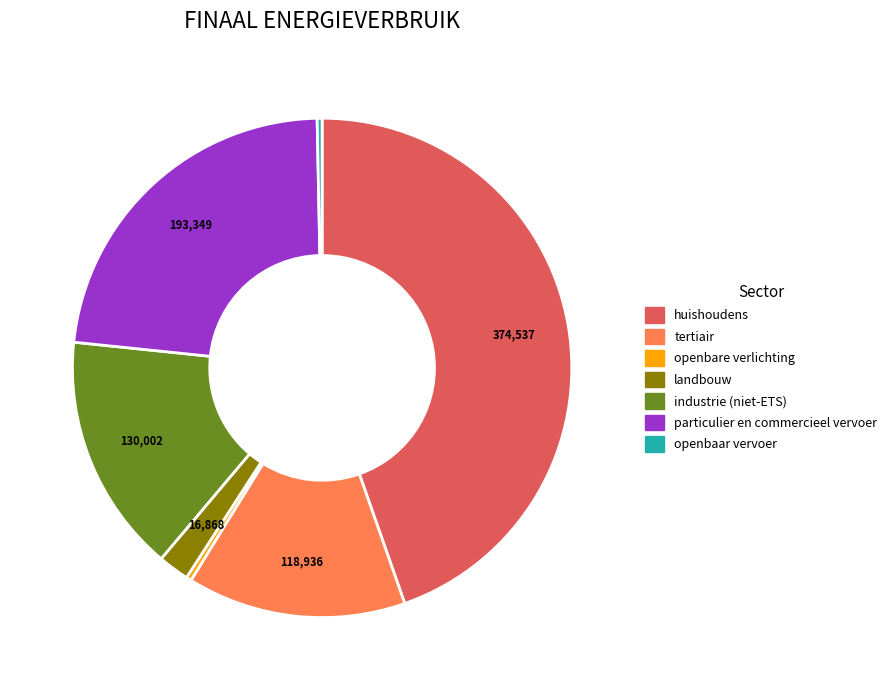

Which category has the biggest portion of the pie?

huishoudens